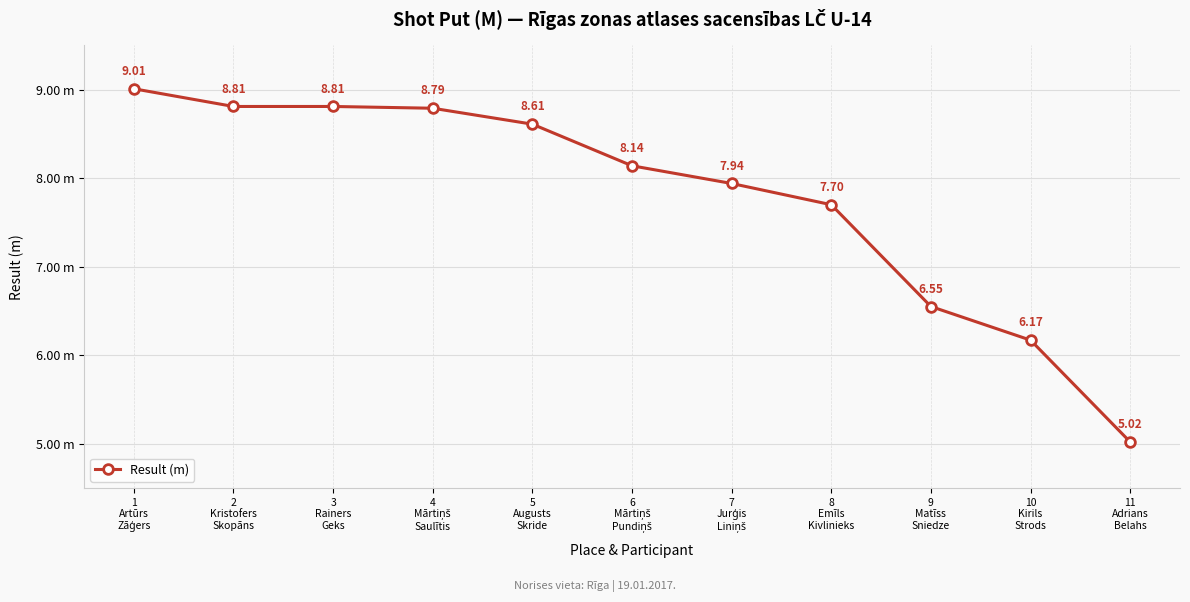

At which label does the data first exceed 8?

1
Artūrs
Zāģers